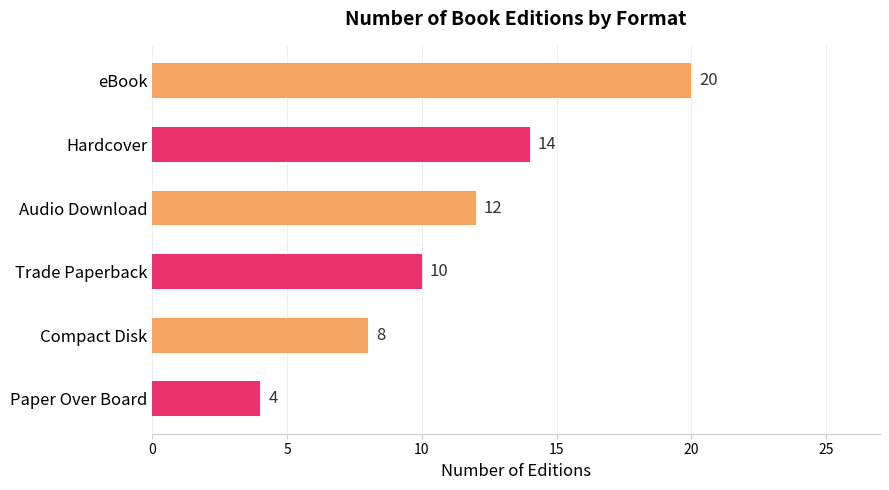

How many data points are less than 12?

3